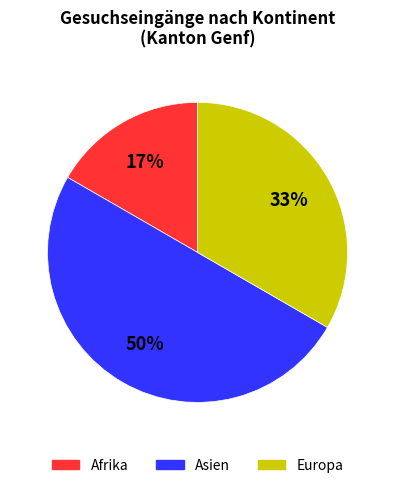

The Asien slice represents 62% of the pie. True or false?

False